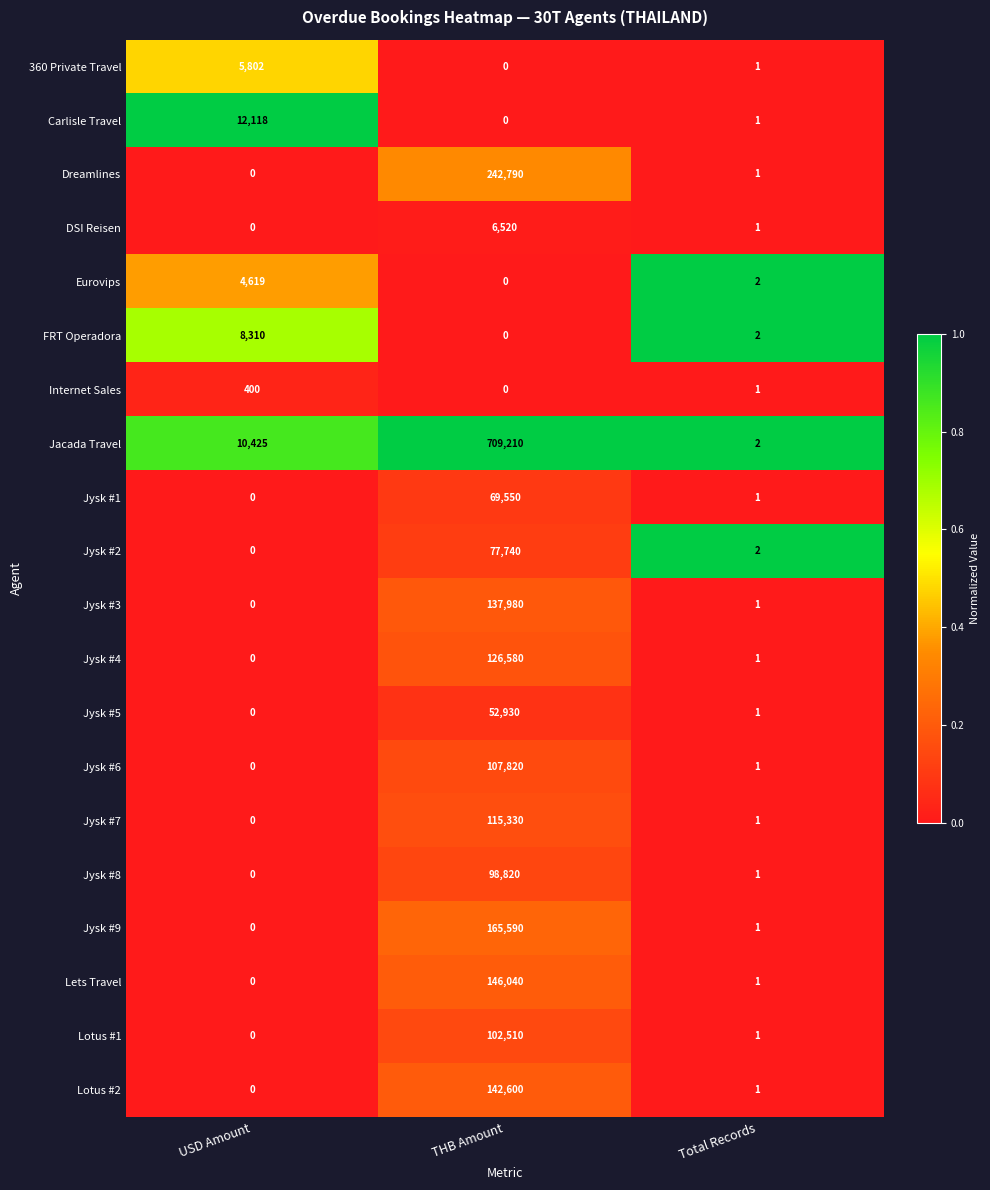

What is the spread (max minus min) of values at Total Records?

1